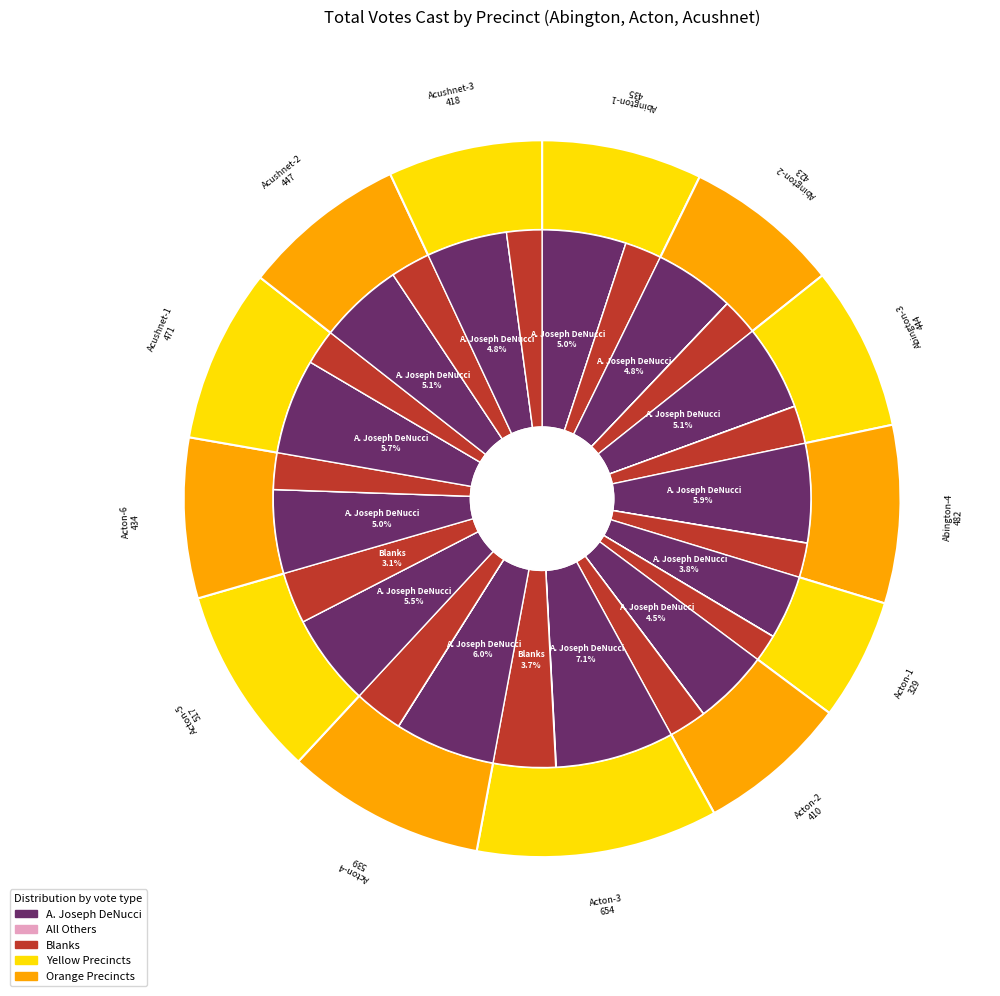

To the nearest percent, what is the difference between the Abington-3 and Acton-4 slice percentages?

2%